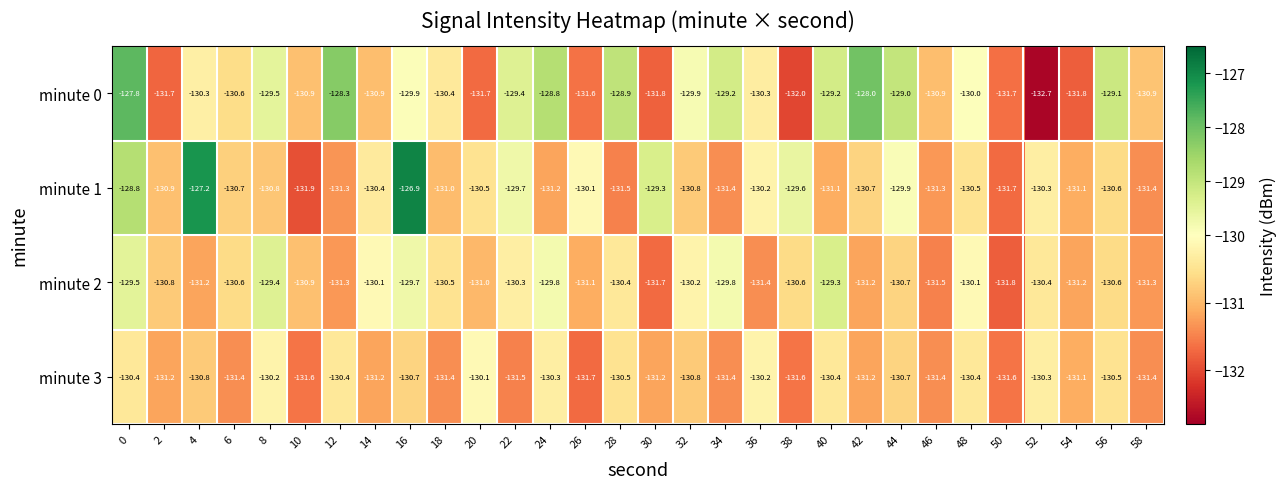

What is the sum of all minute 0 values?

-3907.2